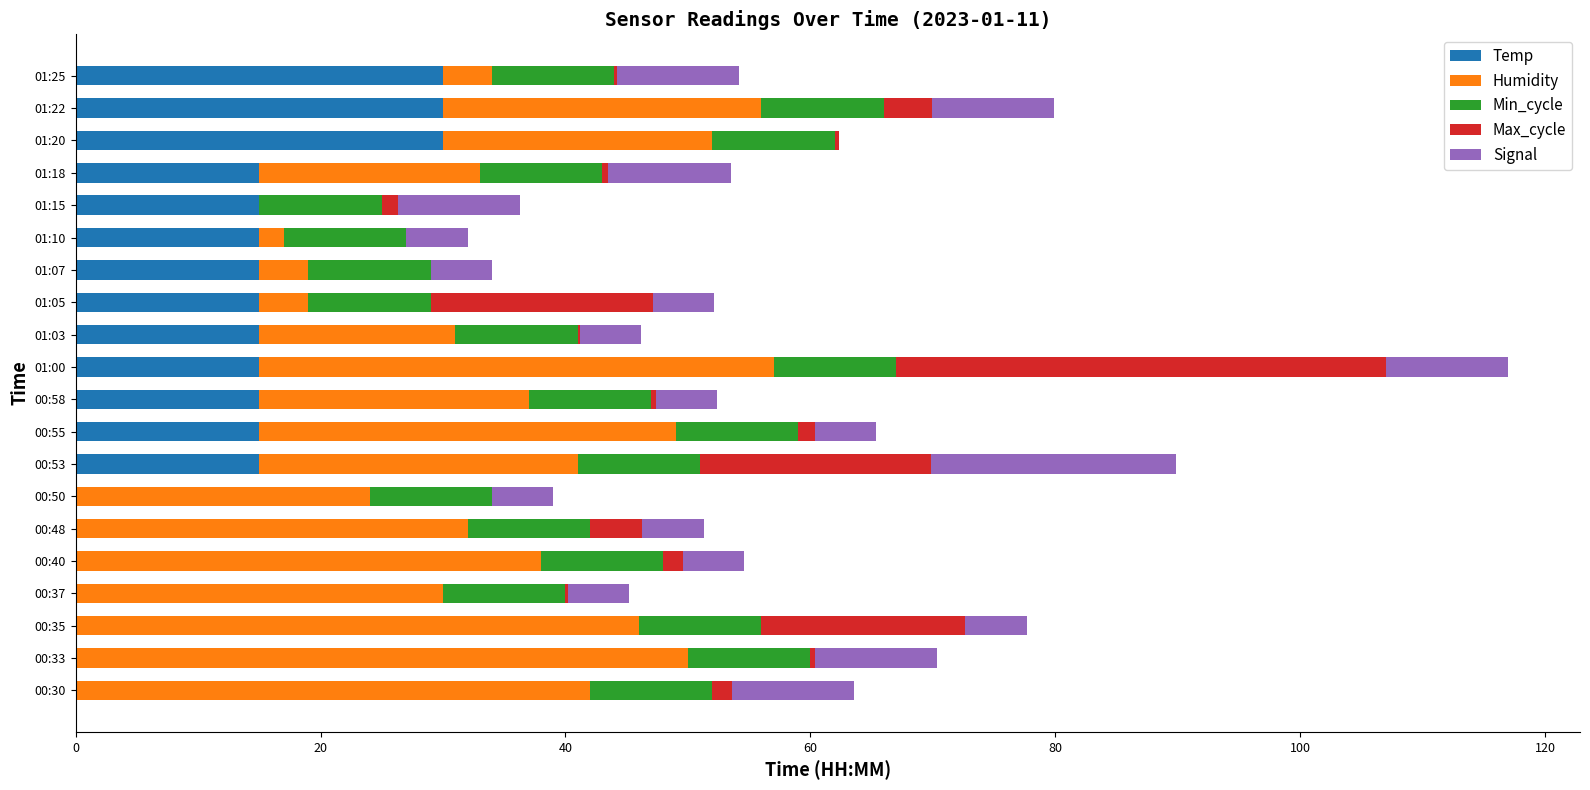

What are all the series names shown in the legend?

Temp, Humidity, Min_cycle, Max_cycle, Signal